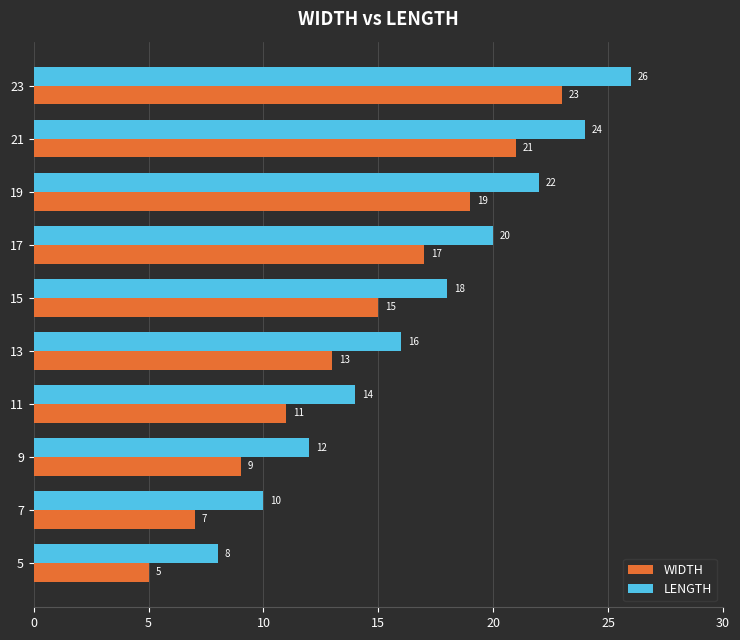

How many series are shown in this chart?

2